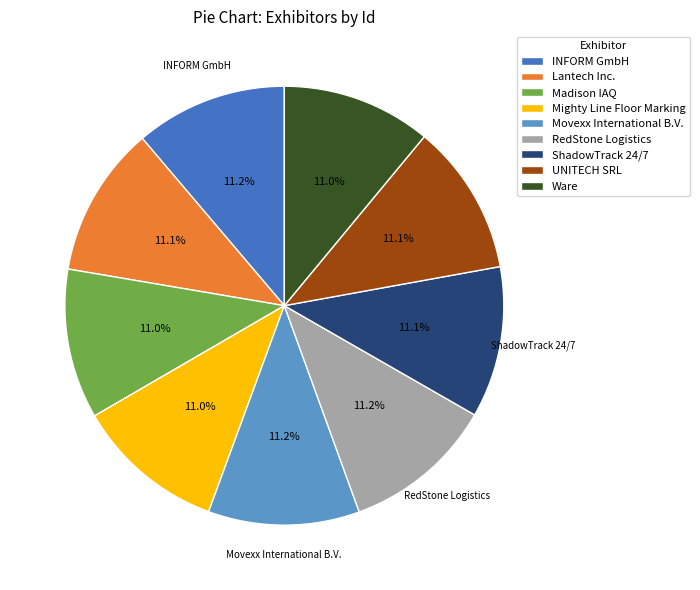

Is there any slice that represents more than half of the pie?

No